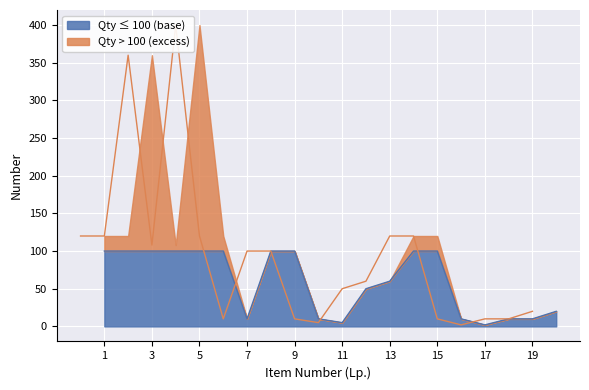

The value of Qty ≤ 100 (base) at 15 is 100. True or false?

True